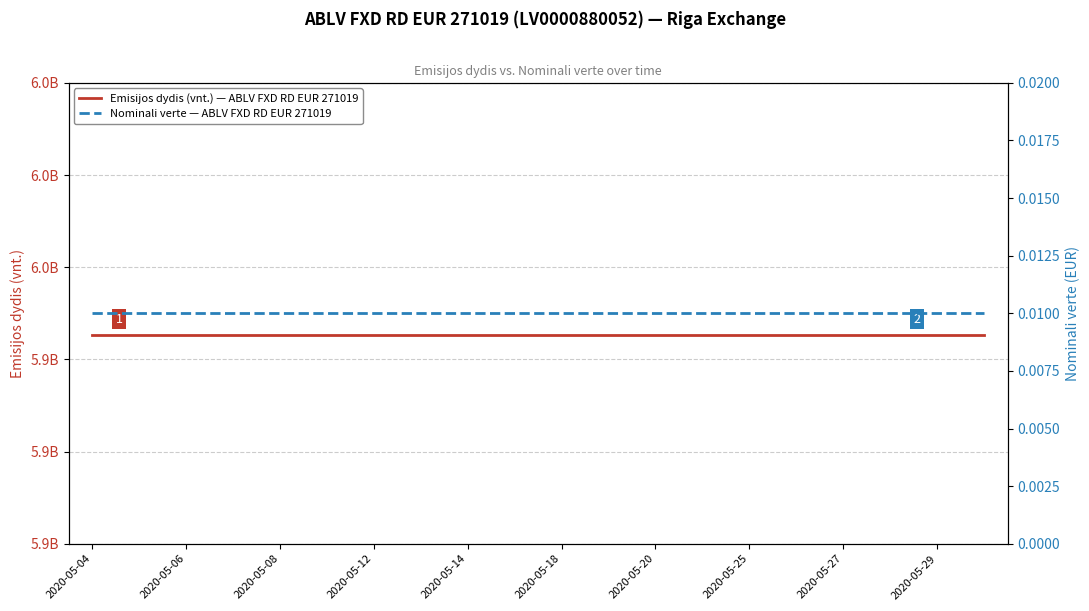

Is this an area chart (filled region under the line)?

No